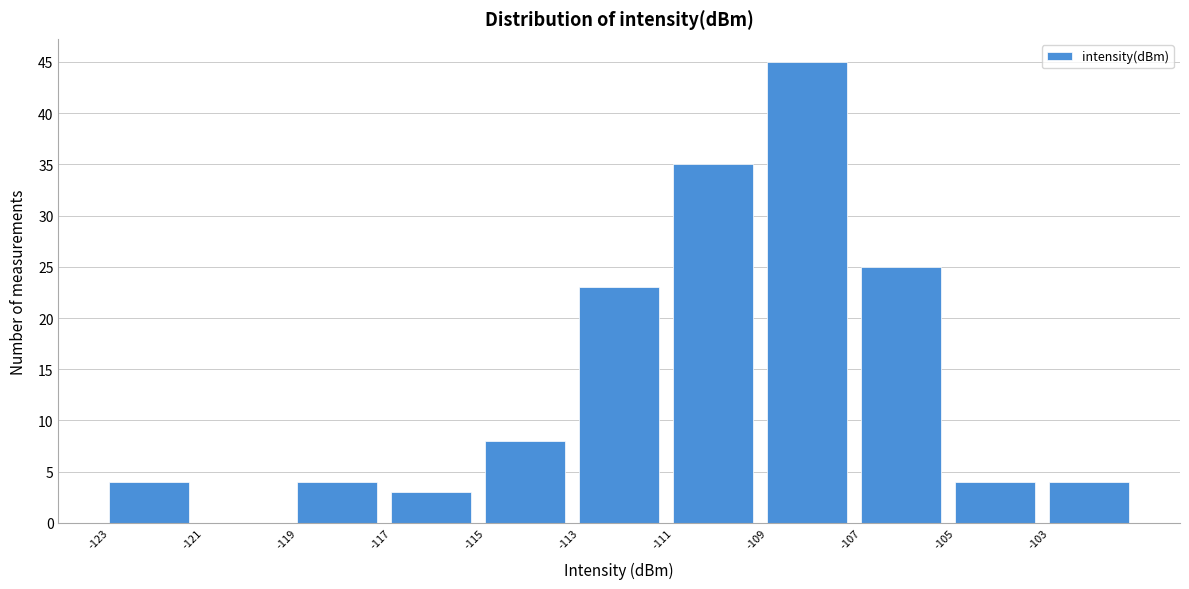

Over which range of the x-axis is the bar tallest?

-109 to -107